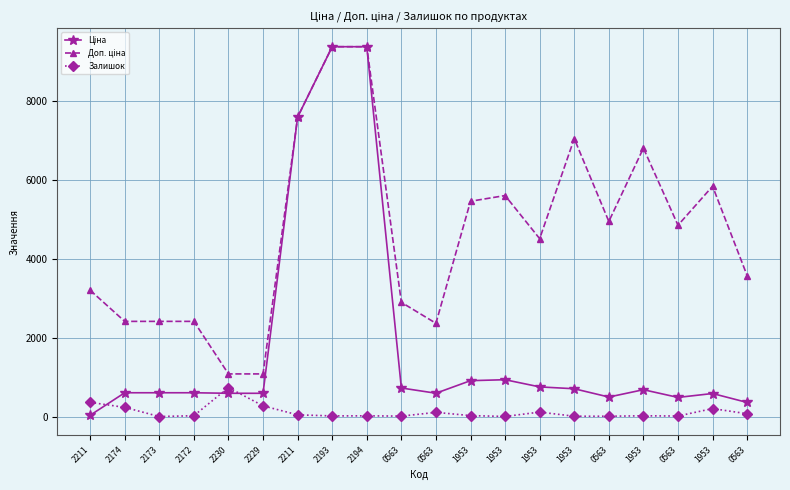

What is the difference between the second highest and second lowest values in the Залишок series?

358.0